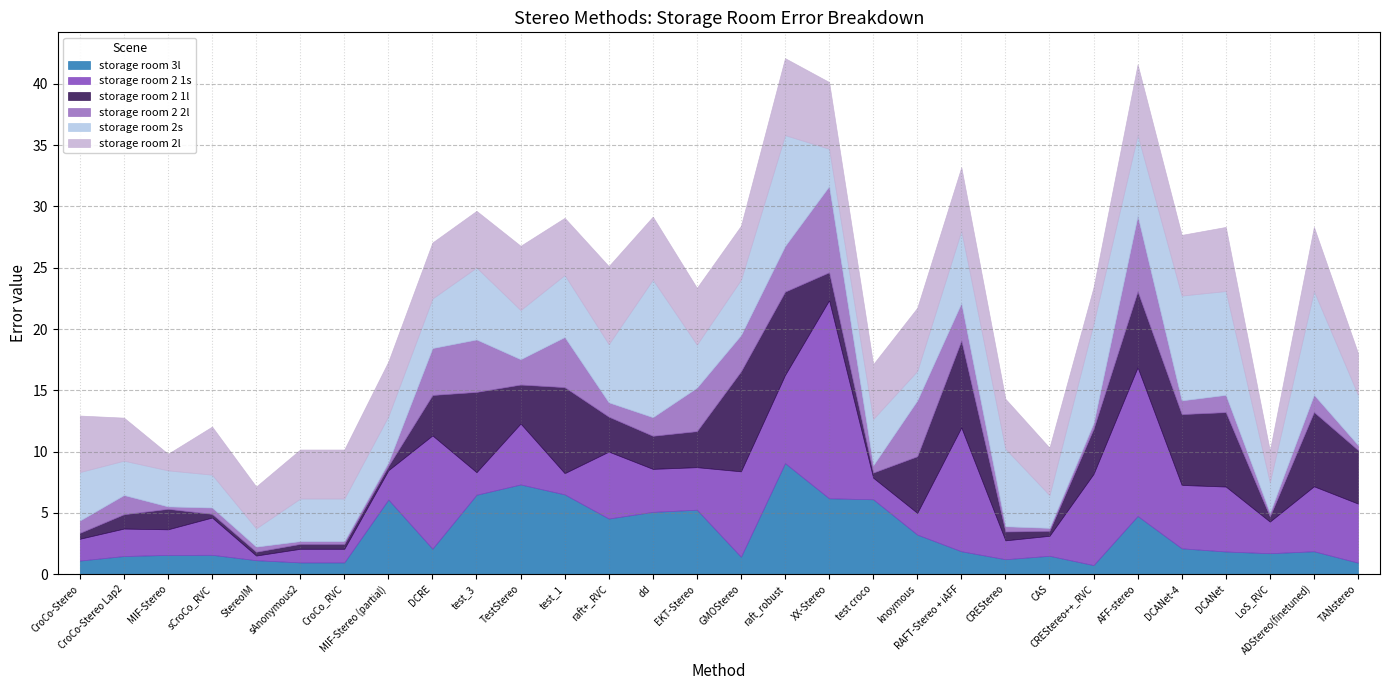

Rank the categories by storage room 2 1l value from highest to lowest.

GMOStereo, RAFT-Stereo + iAFF, test_1, raft_robust, test_3, AFF-stereo, DCANet, ADStereo(finetuned), DCANet-4, knoymous, TANstereo, CREStereo++_RVC, DCRE, TestStereo, EKT-Stereo, raft+_RVC, dd, XX-Stereo, MIF-Stereo, CroCo-Stereo Lap2, CREStereo, CroCo-Stereo, test croco, LoS_RVC, CAS, sAnonymous2, CroCo_RVC, MIF-Stereo (partial), StereoIM, sCroCo_RVC